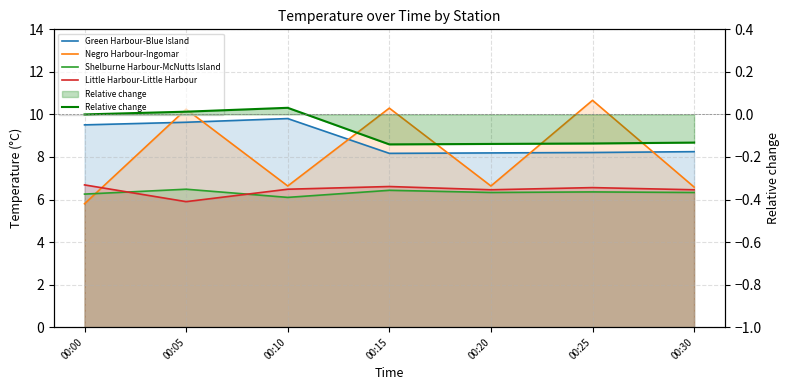

At how many categories does at least one series exceed 5?

7